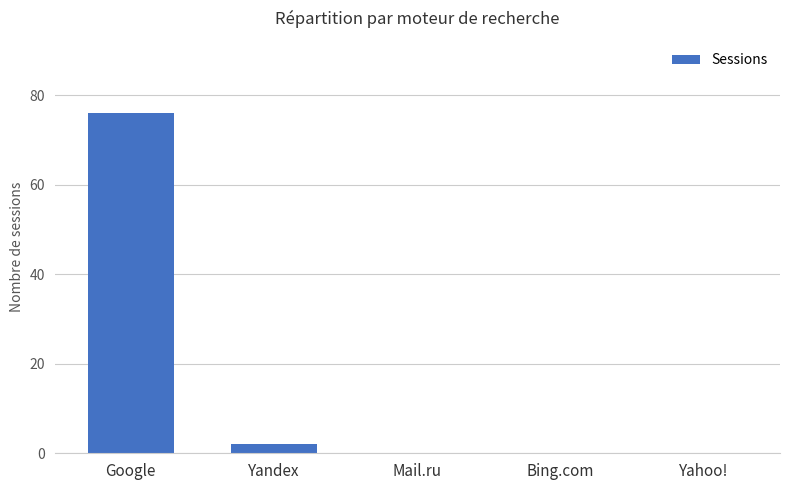

How many distinct data groups are displayed?

1